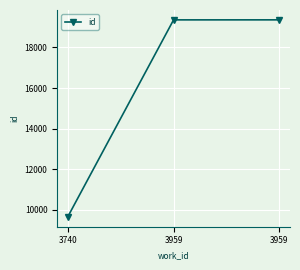

How many data points are less than 19357?

1